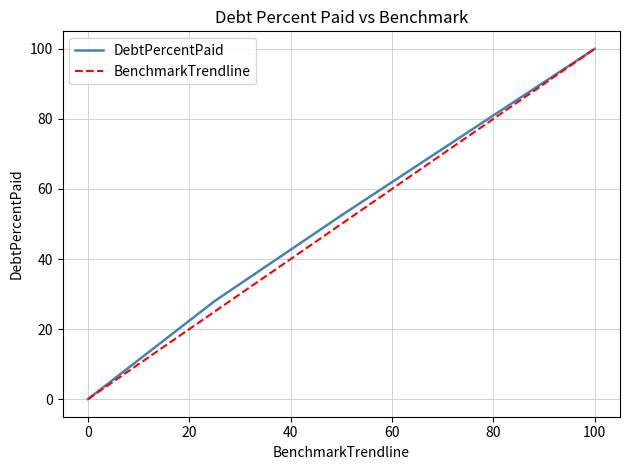

What is the maximum value shown in the chart?

100.0